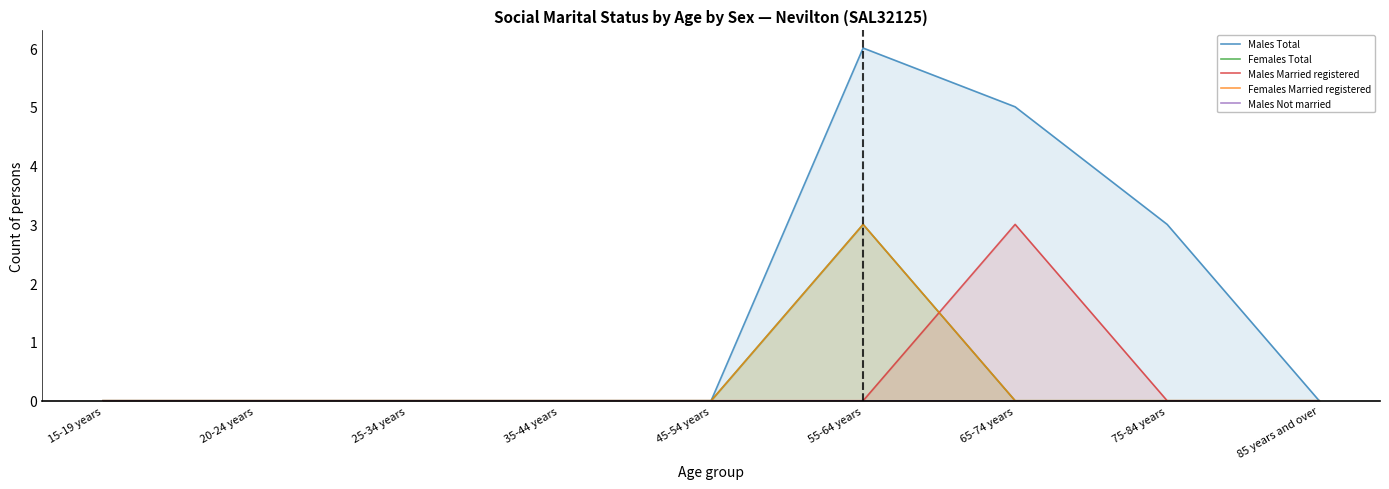

How many distinct data groups are displayed?

5